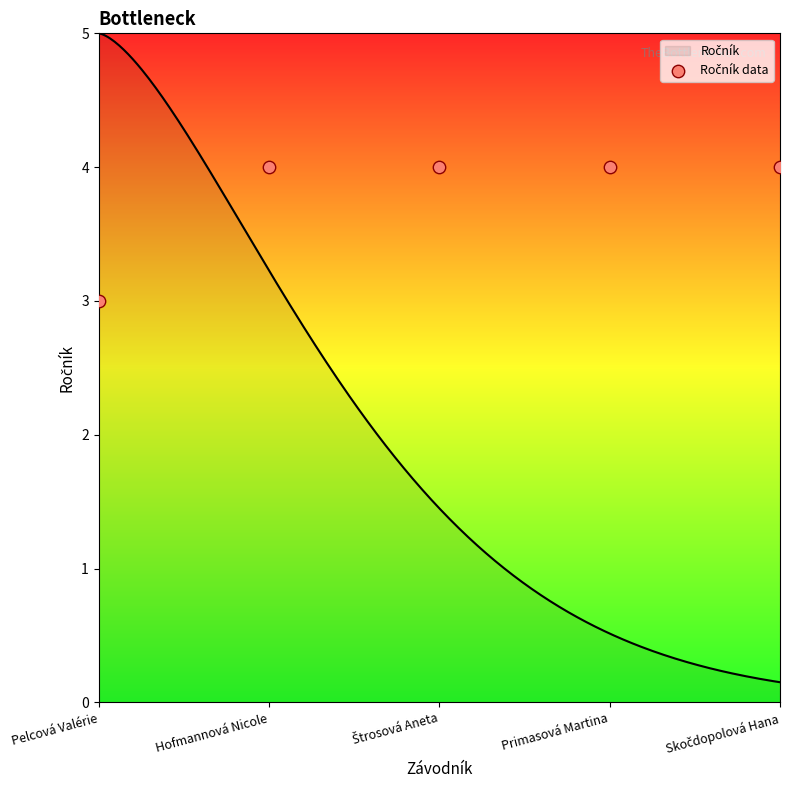

What is the ratio of the value at Hofmannová Nicole to the value at Pelcová Valérie?

1.3